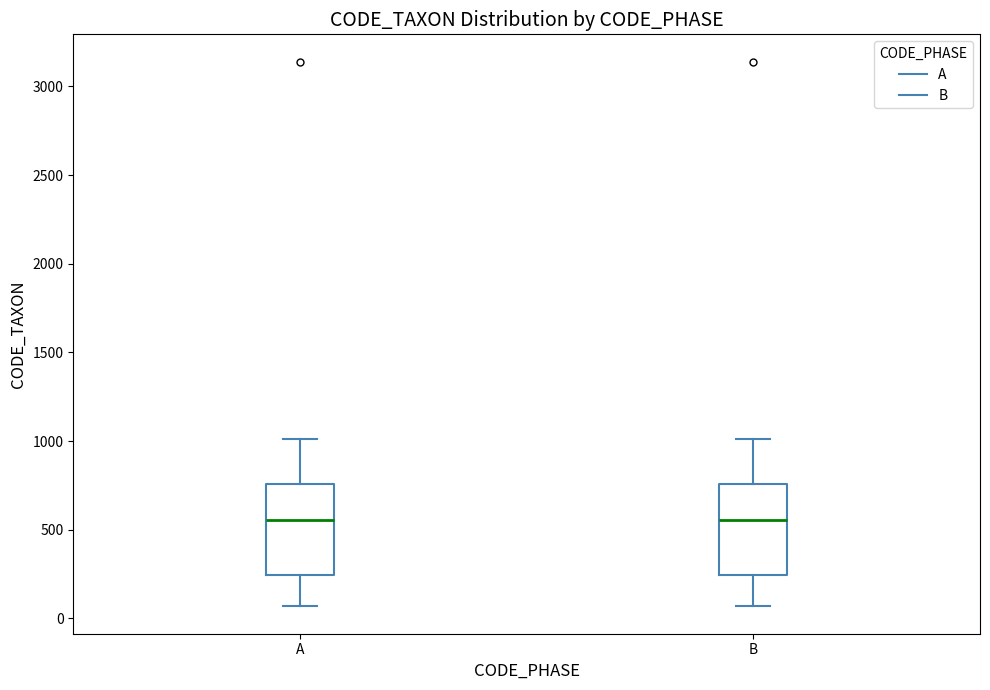

Where does the lower whisker of the box for A end on the y-axis? The values are not printed on the chart, so give them approximately, as read against the axis.

50